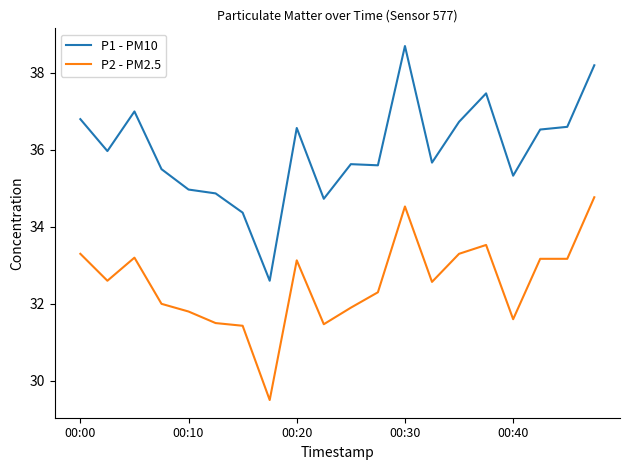

Rank the series by their maximum value, from highest to lowest.

P1 - PM10, P2 - PM2.5